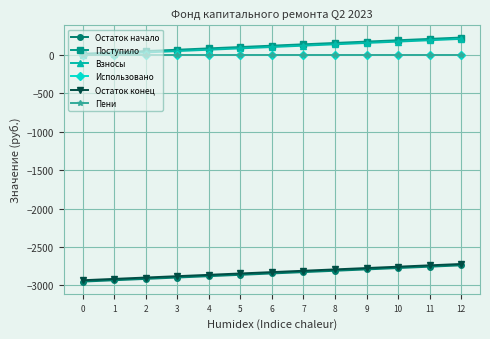

At which label does Поступило first exceed 123?

6